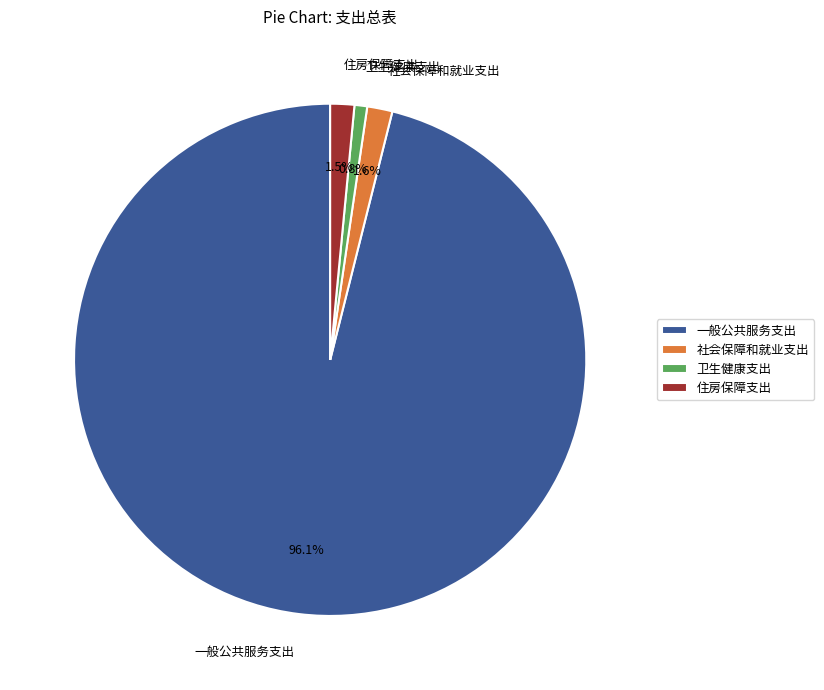

The 卫生健康支出 slice represents 11% of the pie. True or false?

False